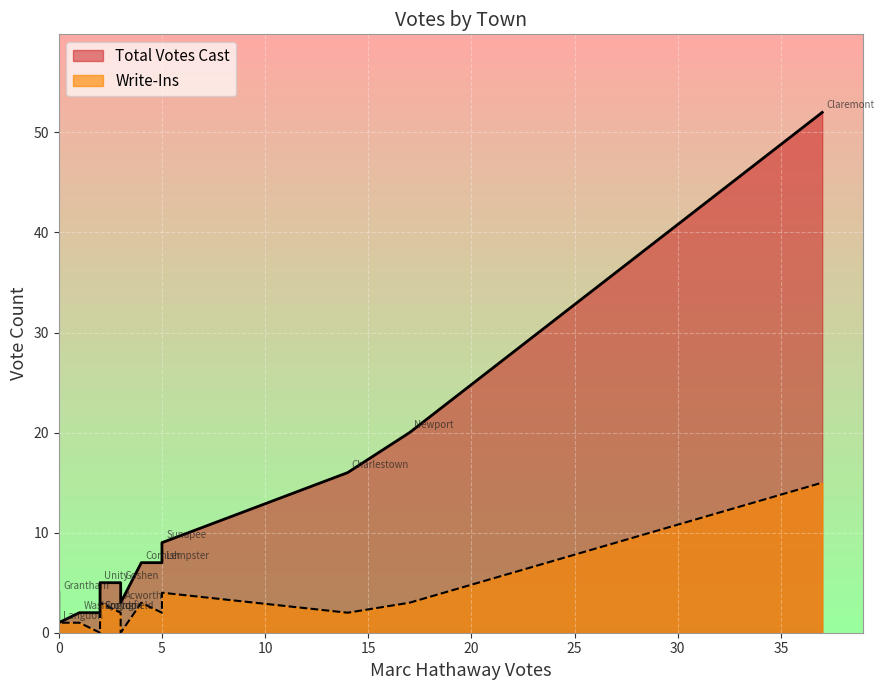

Which series has the largest range (max minus min)?

Total Votes Cast